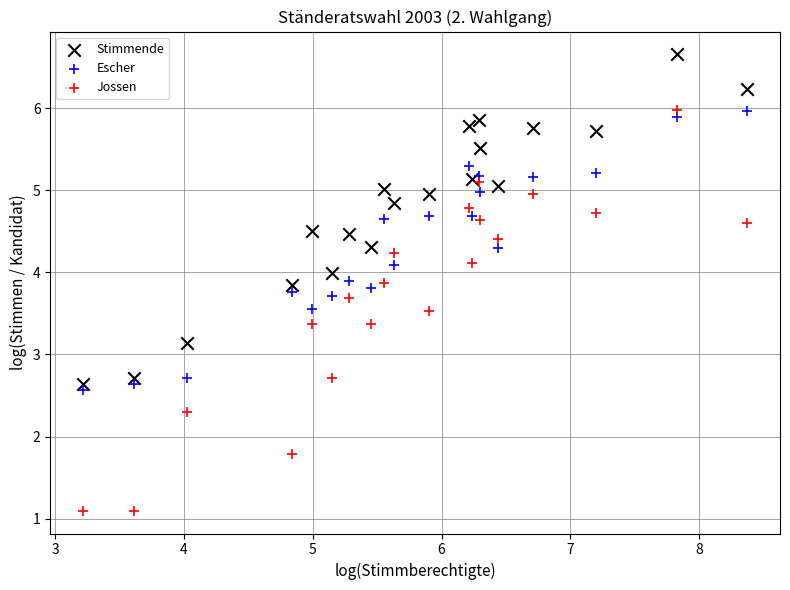

In the Jossen series, what Y value is closest to 3?

2.7